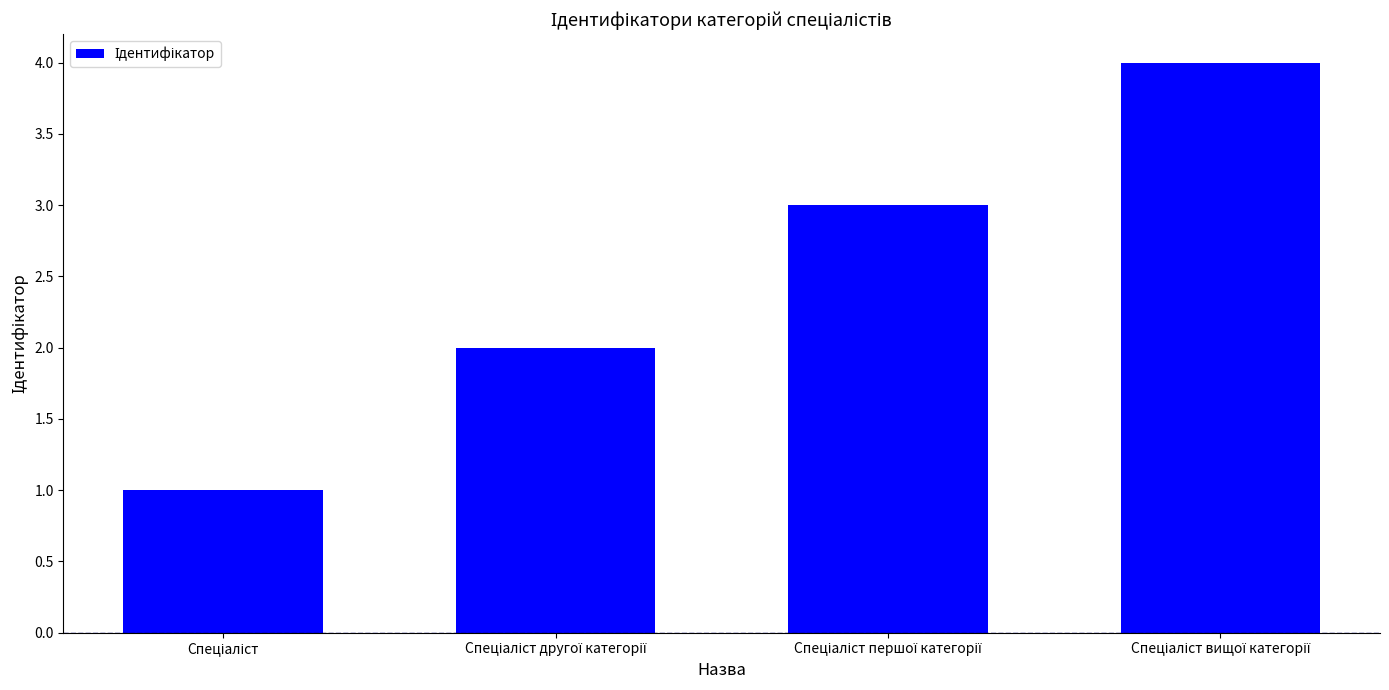

Reading left to right, list all the values displayed in this chart.

1	2	3	4